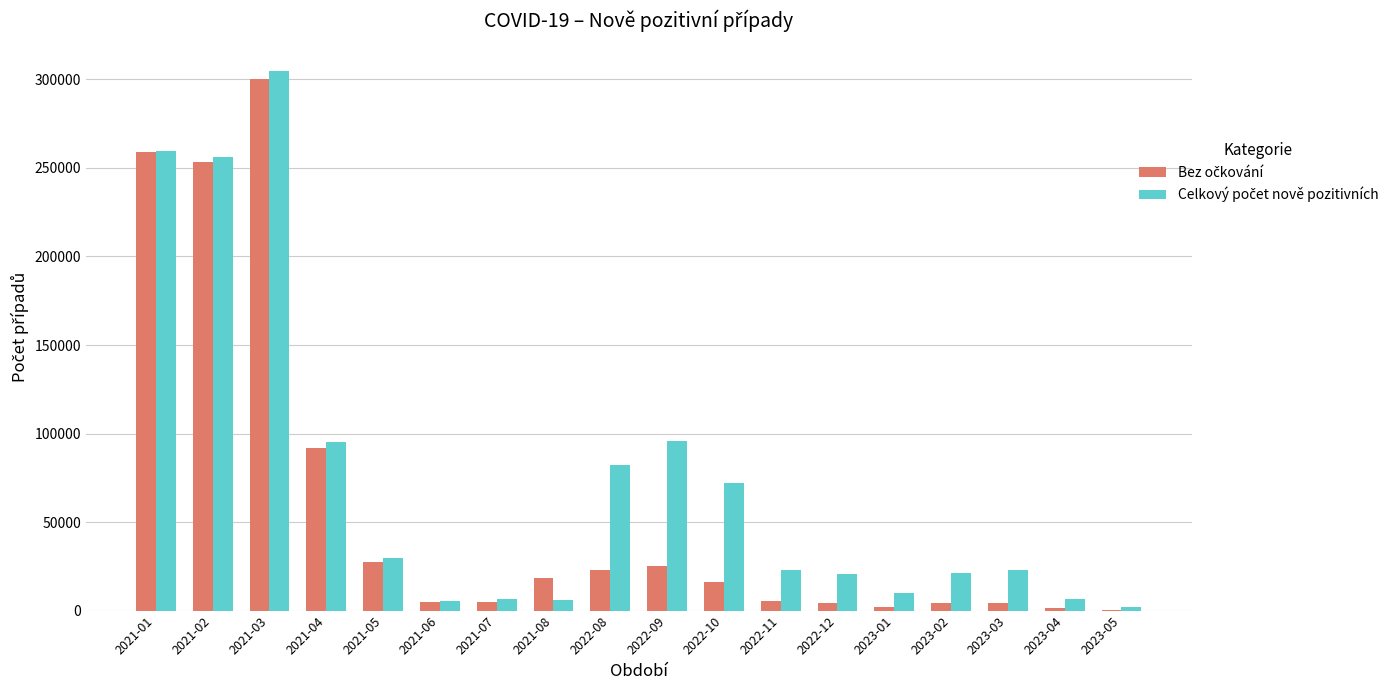

What is the maximum value shown in the chart?

304694